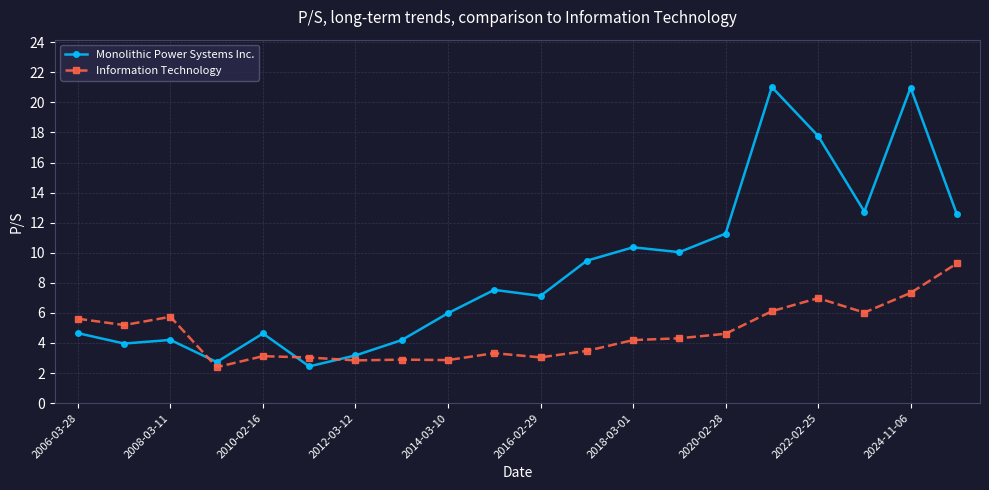

How many distinct data groups are displayed?

2